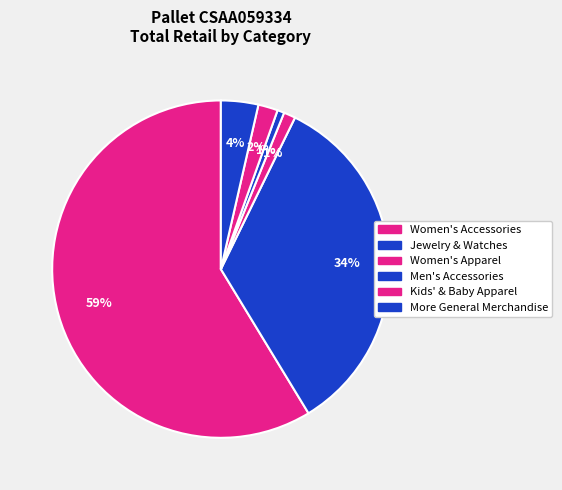

What is the smallest slice in the pie chart?

Men's Accessories